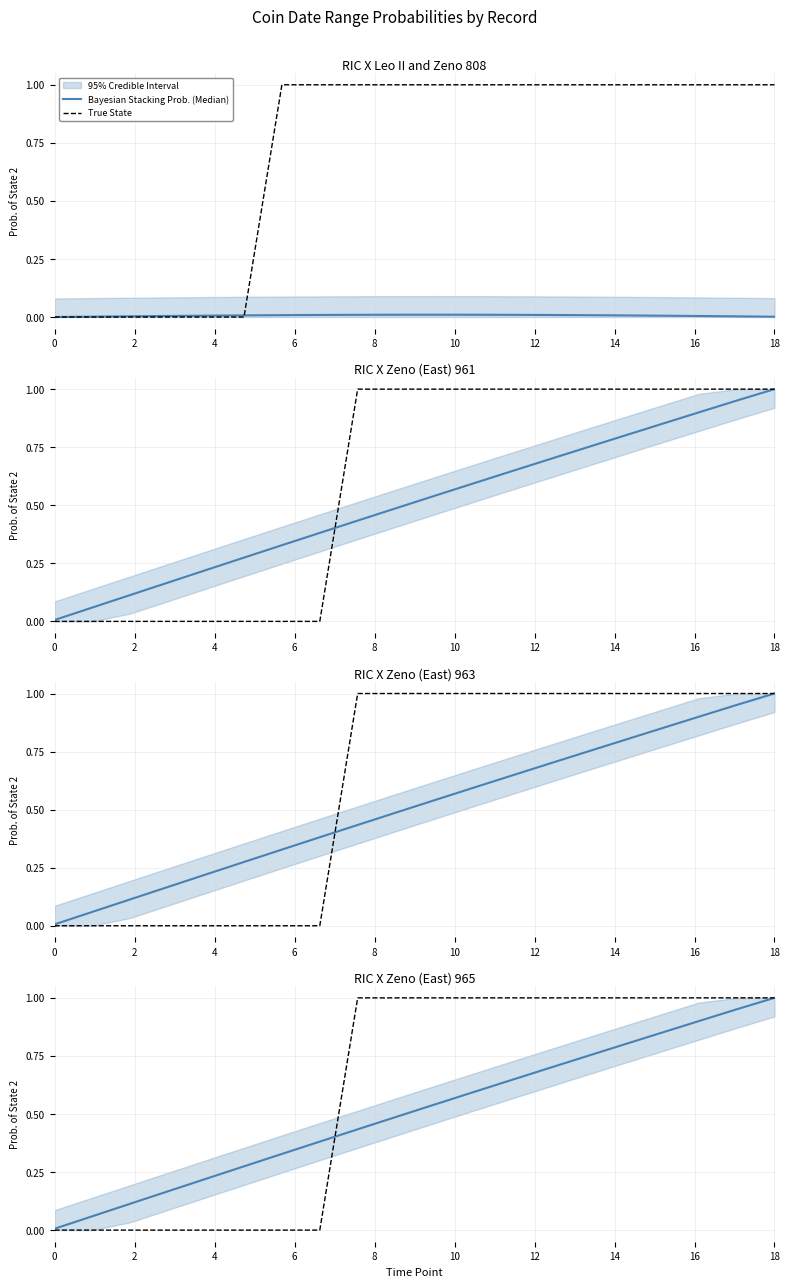

What is the difference between the maximum and second lowest values in the True State series?

1.0